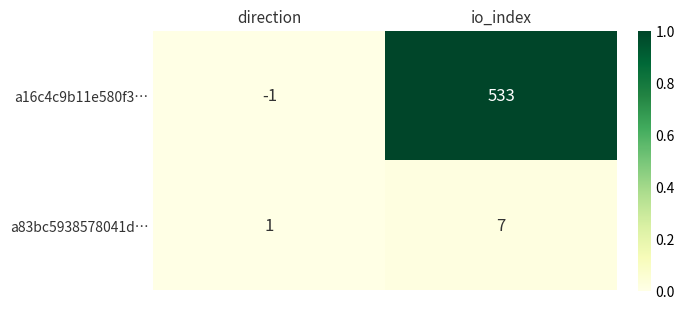

What is the spread (max minus min) of values at io_index?

526